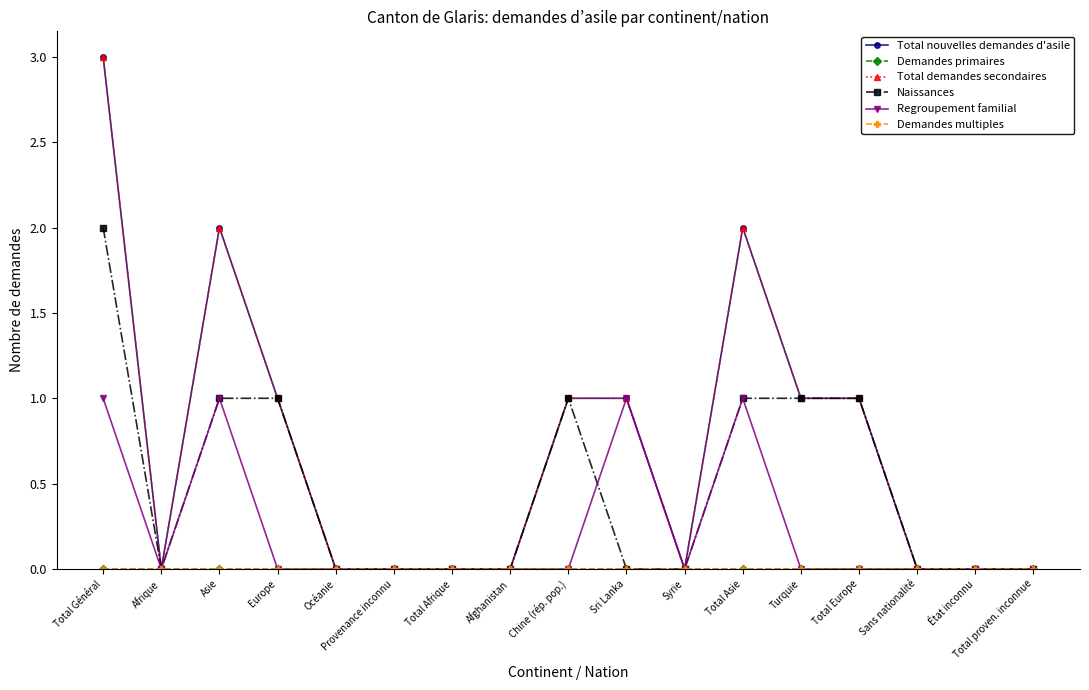

Which series has the largest range (max minus min)?

Total nouvelles demandes d'asile